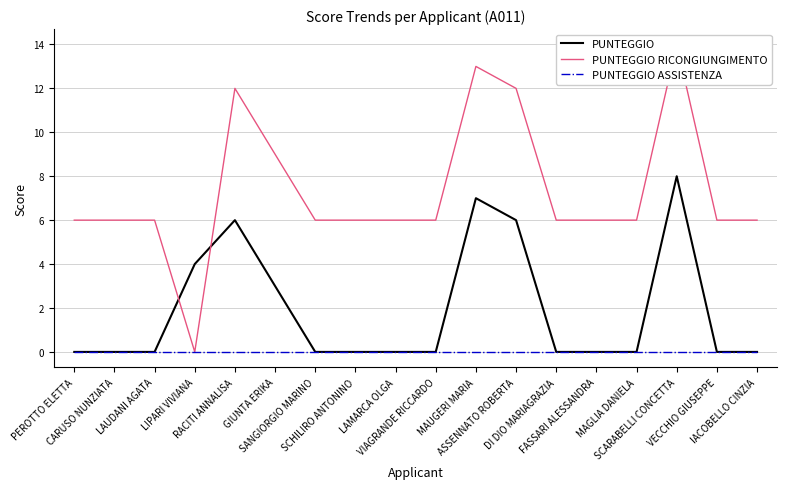

Between SANGIORGIO MARINO and DI DIO MARIAGRAZIA, which series saw the biggest shift?

PUNTEGGIO